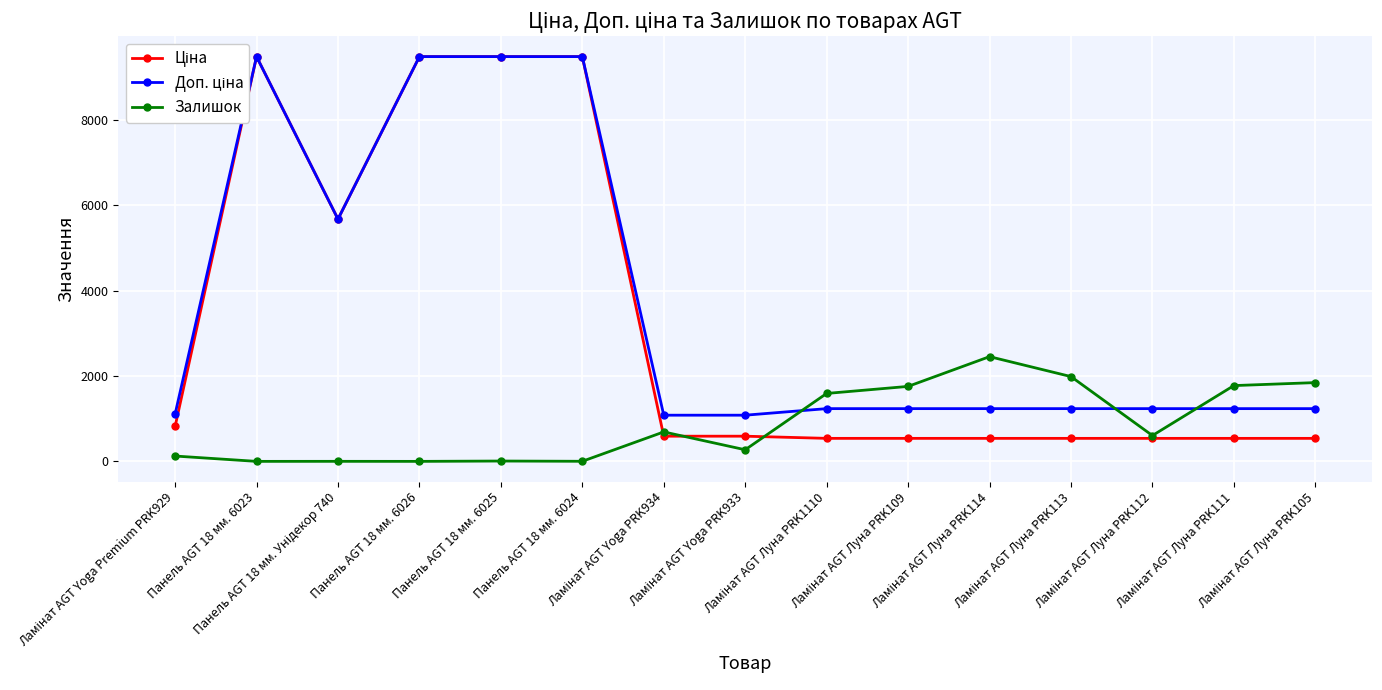

How many times do Залишок and Ціна cross each other?

3